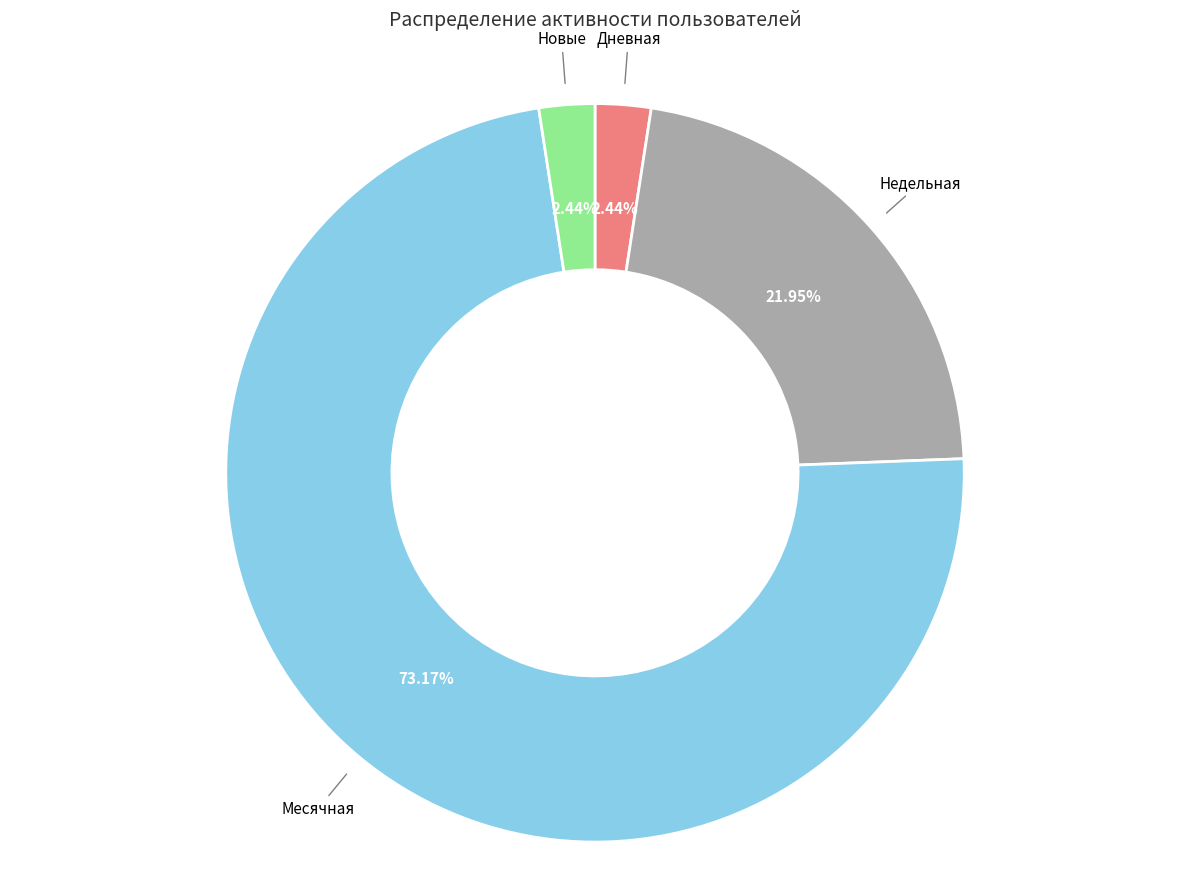

Is there any slice that represents more than half of the pie?

Yes